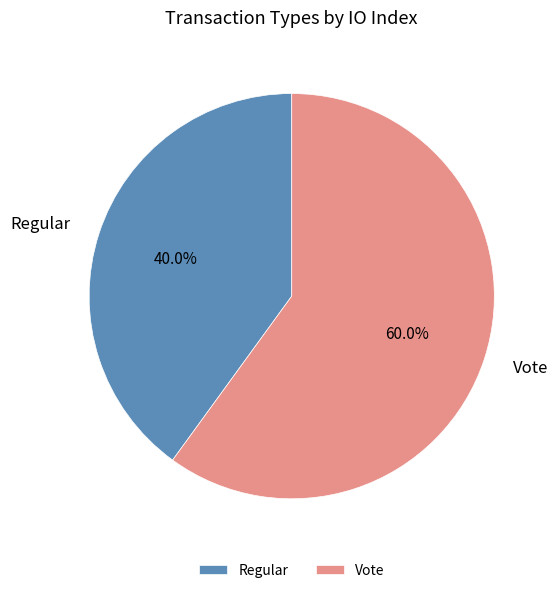

Which slice is the smallest?

Regular